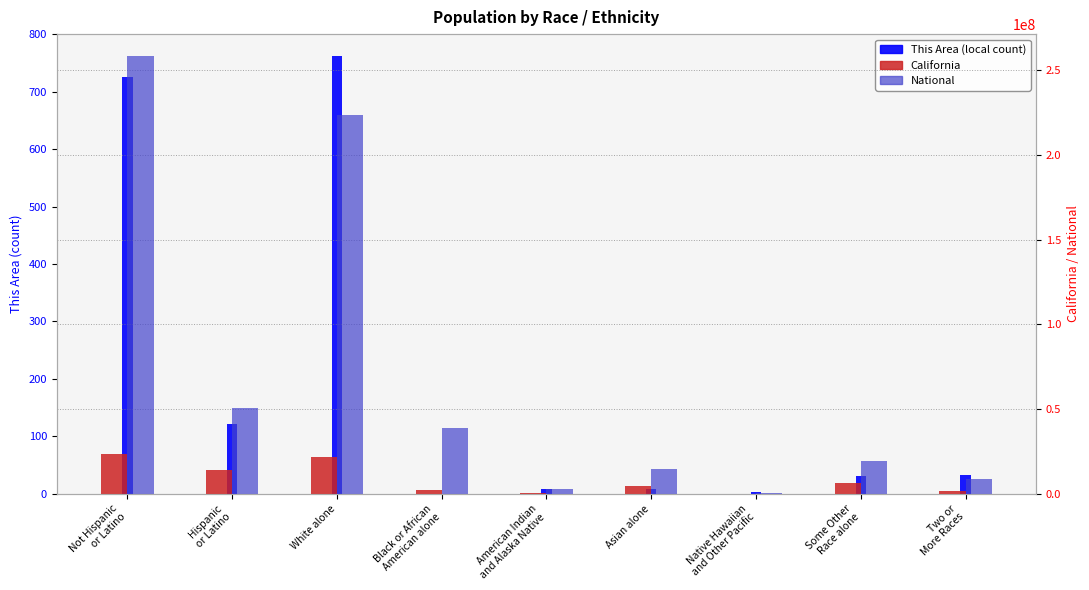

How many bars are there in total?

27